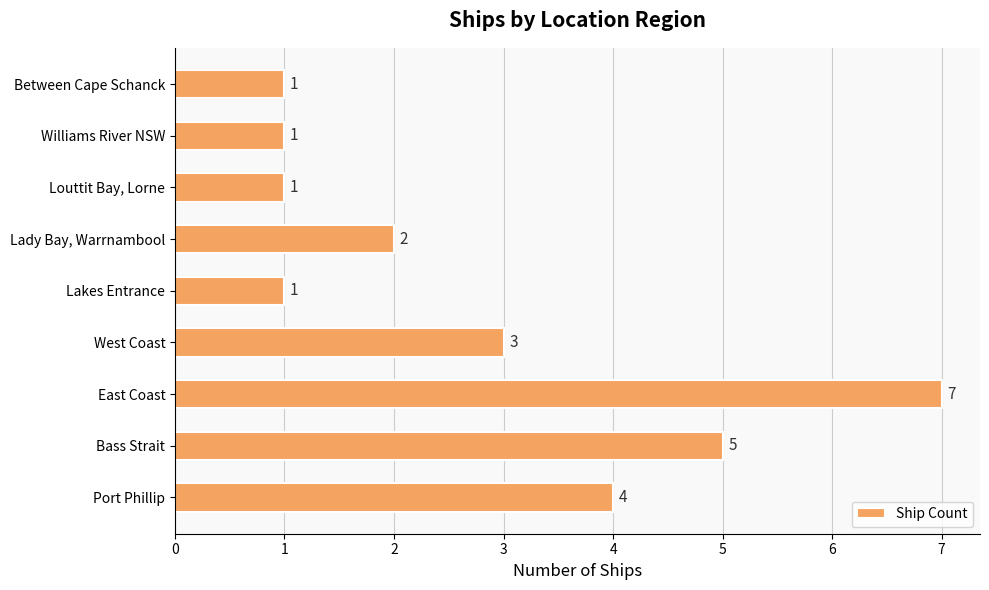

What is the difference between the maximum and minimum values?

6